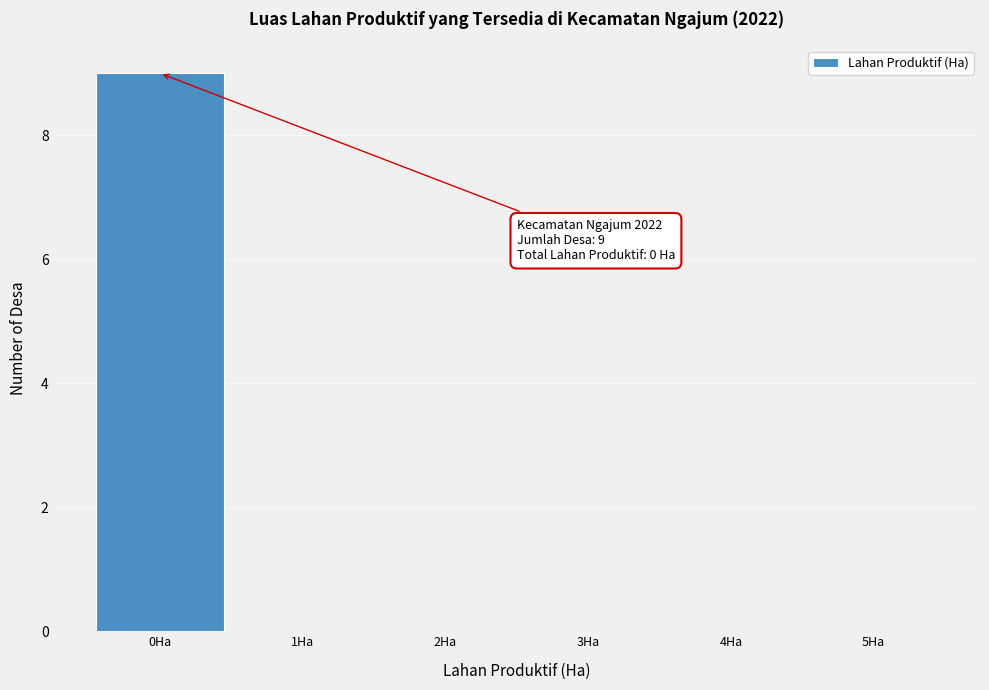

Over which range of the x-axis is the bar tallest?

-0.5 to 0.5